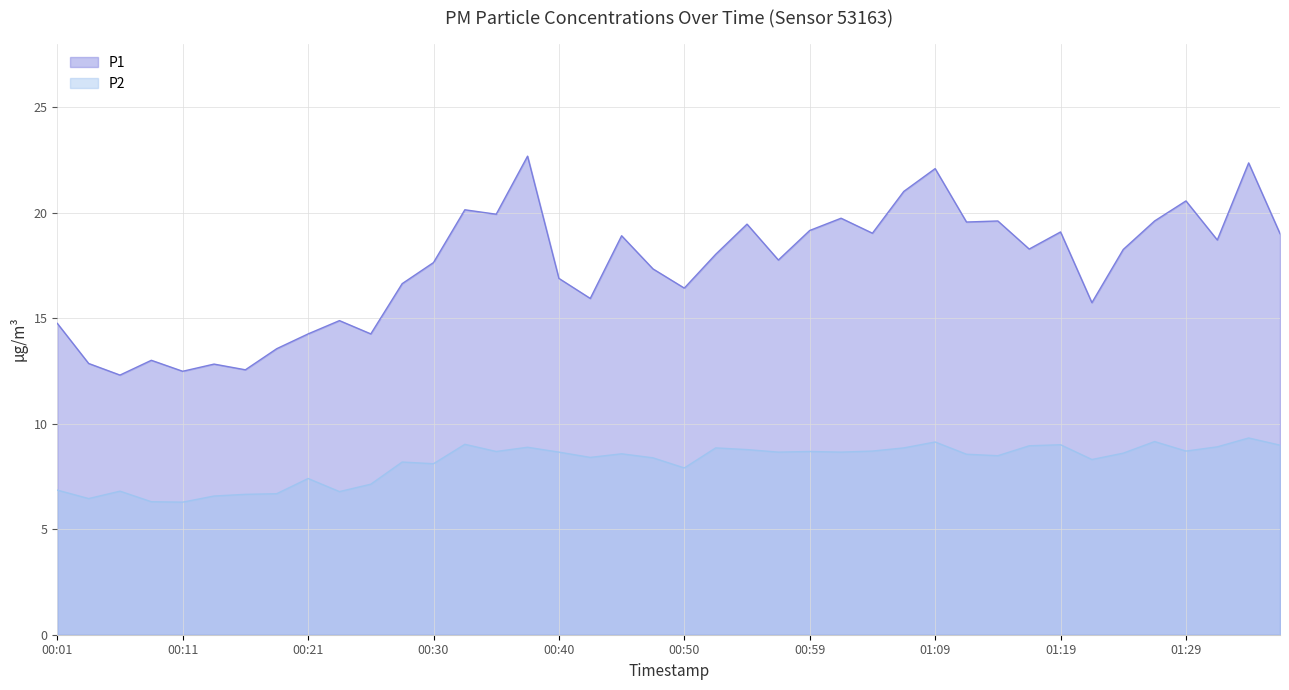

What is the value of the P2 point at the 29th from the left?

9.1